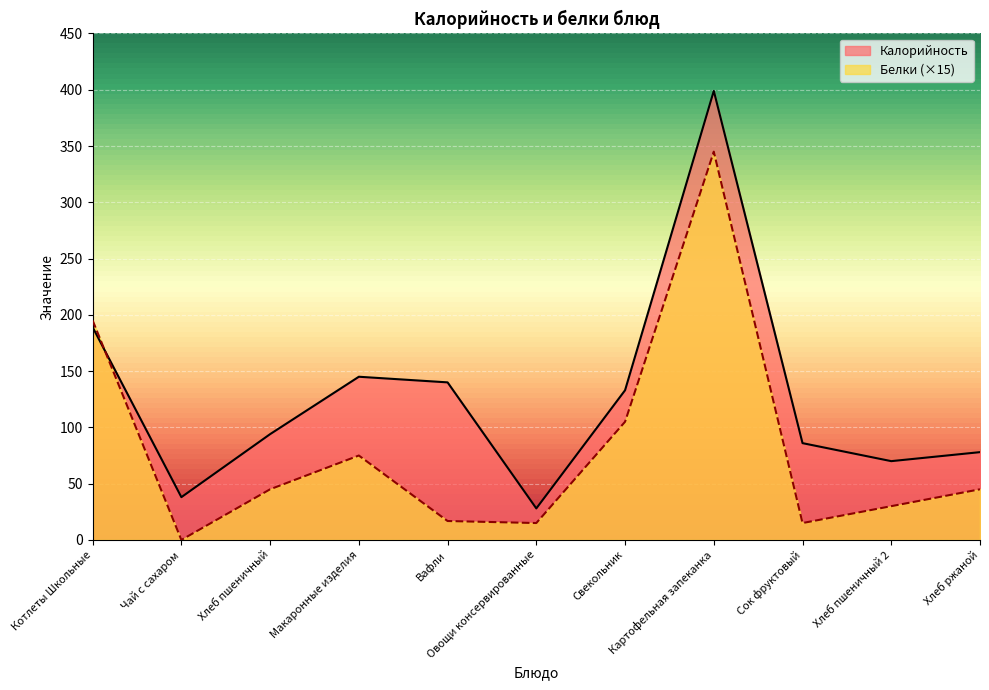

Reading left to right, what are all the values shown in this chart?

Калорийность: Котлеты Школьные=189.0	Чай с сахаром=38.0	Хлеб пшеничный=94.0	Макаронные изделия=145.0	Вафли=140.0	Овощи консервированные=28.0	Свекольник=133.0	Картофельная запеканка=399.0	Сок фруктовый=86.0	Хлеб пшеничный 2=70.0	Хлеб ржаной=78.0
Белки: Котлеты Школьные=195.0	Чай с сахаром=0.0	Хлеб пшеничный=45.0	Макаронные изделия=75.0	Вафли=16.8	Овощи консервированные=15.0	Свекольник=105.0	Картофельная запеканка=345.0	Сок фруктовый=15.0	Хлеб пшеничный 2=30.0	Хлеб ржаной=45.0